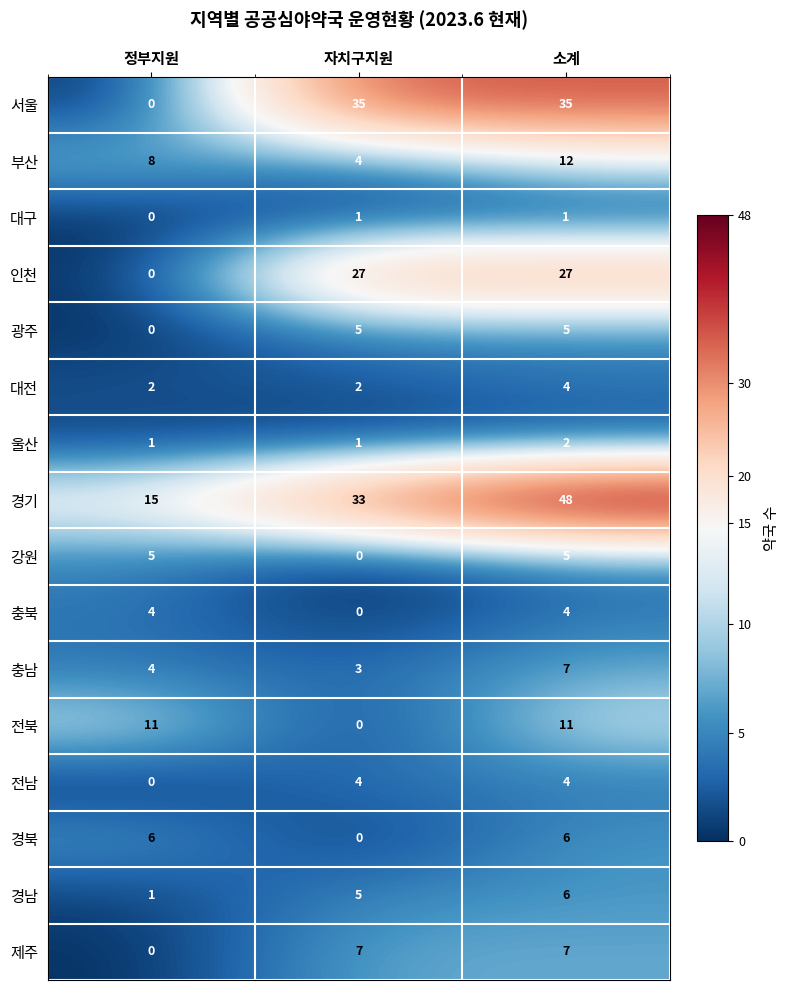

At which label does 충남 reach its peak?

소계